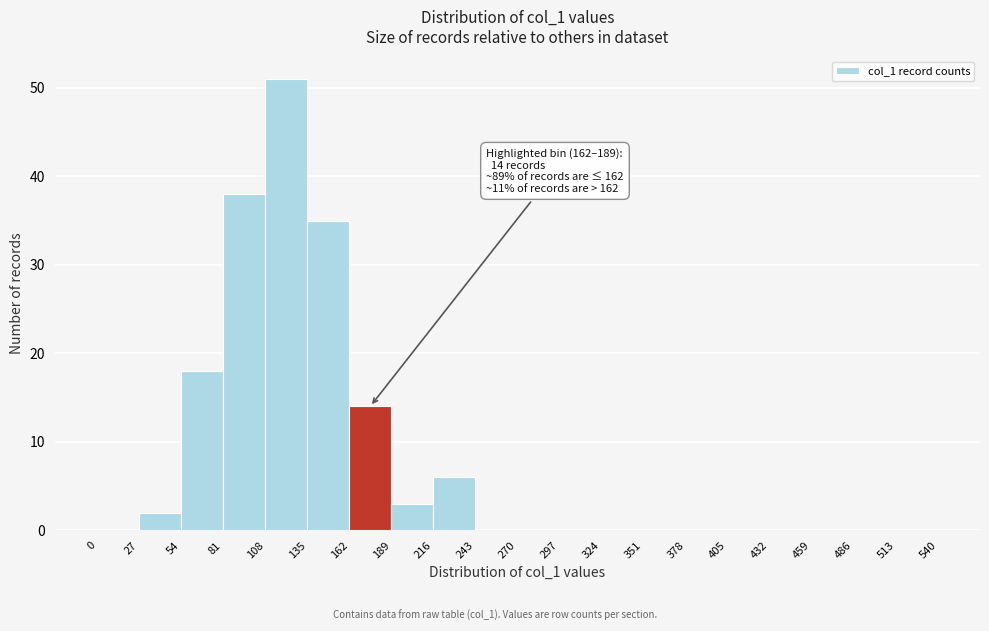

Which range on the x-axis has the tallest bar?

108 to 135